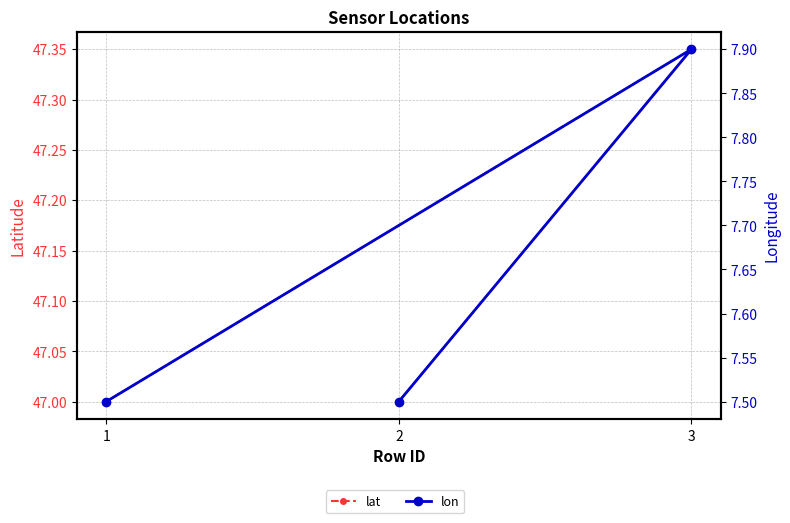

What is the difference between the maximum and second lowest values in the lon series?

0.4